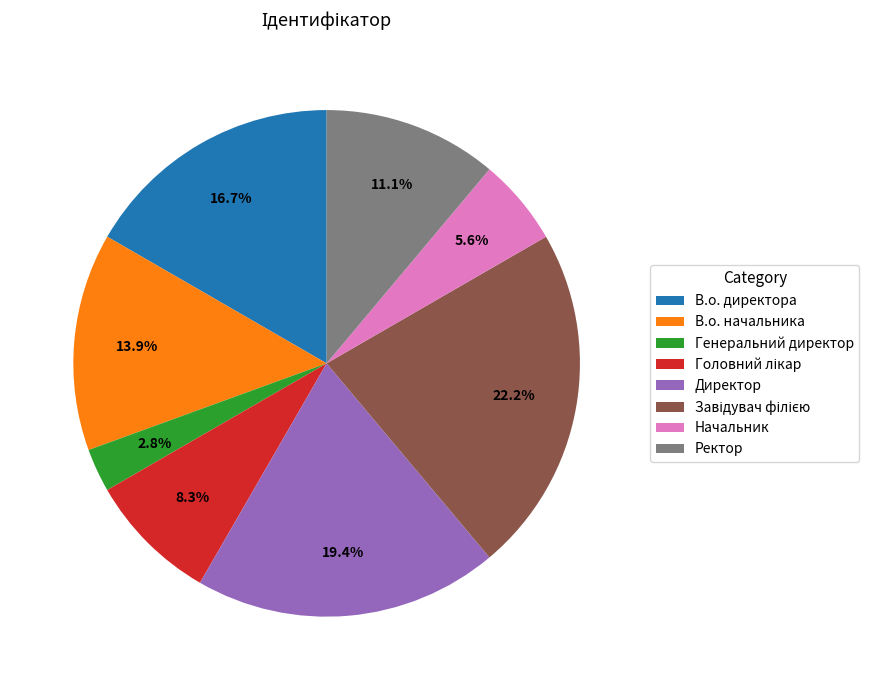

What percentage is NOT represented by Начальник?

94.4%